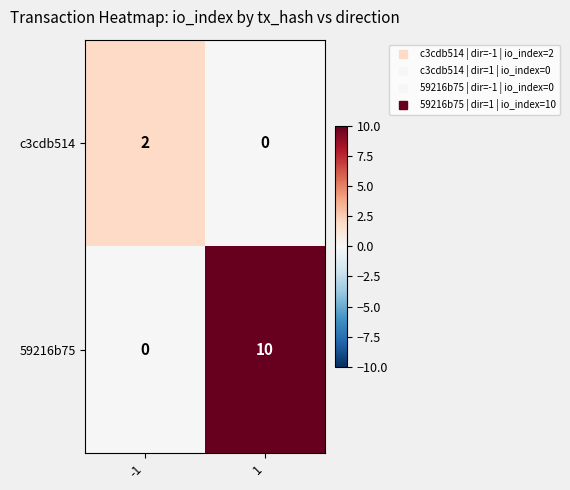

Reading left to right, list all the values displayed in this chart.

c3cdb514: -1=2	1=0
59216b75: -1=0	1=10